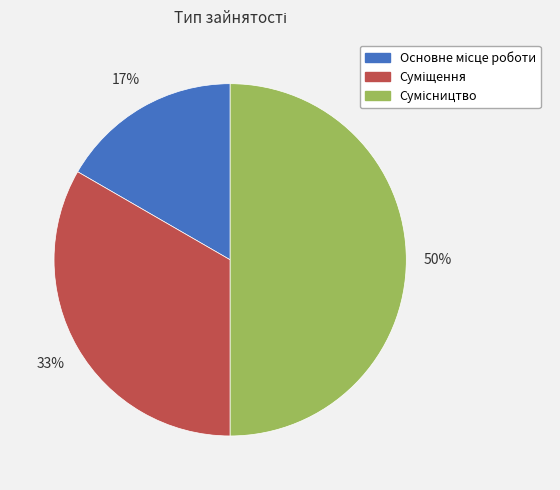

To the nearest percent, what is the difference between the largest and smallest slice percentages?

33%